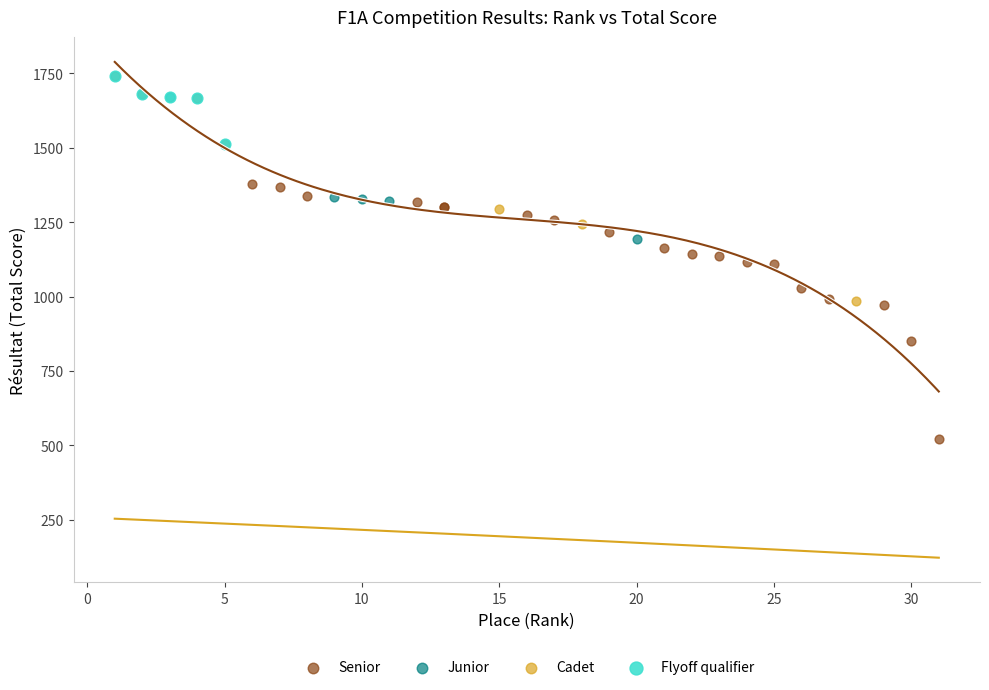

Which series has the largest Y range (max minus min)?

Senior